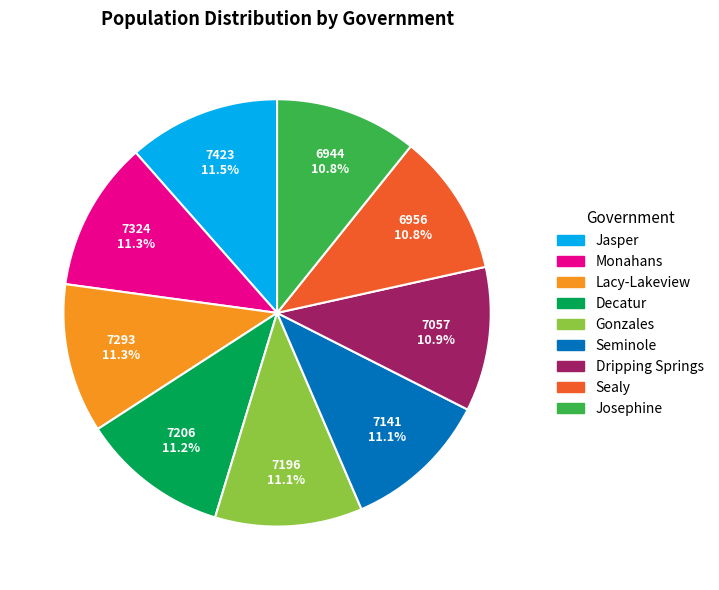

Which has a higher value, Jasper or Sealy?

Jasper